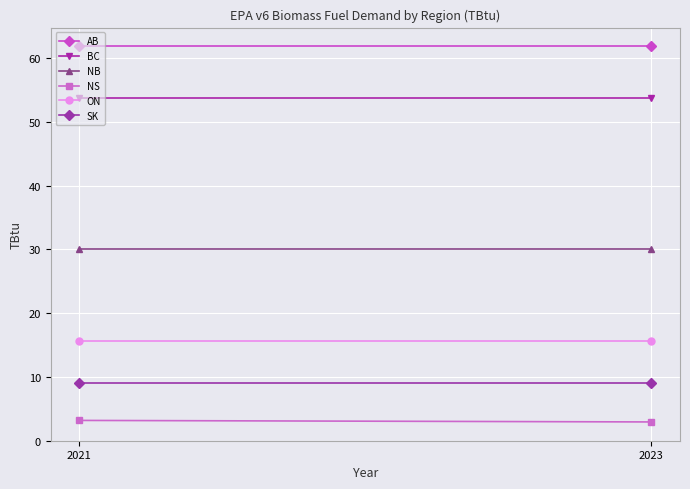

Is the value of SK at 2023 greater than the value of ON at 2023?

No